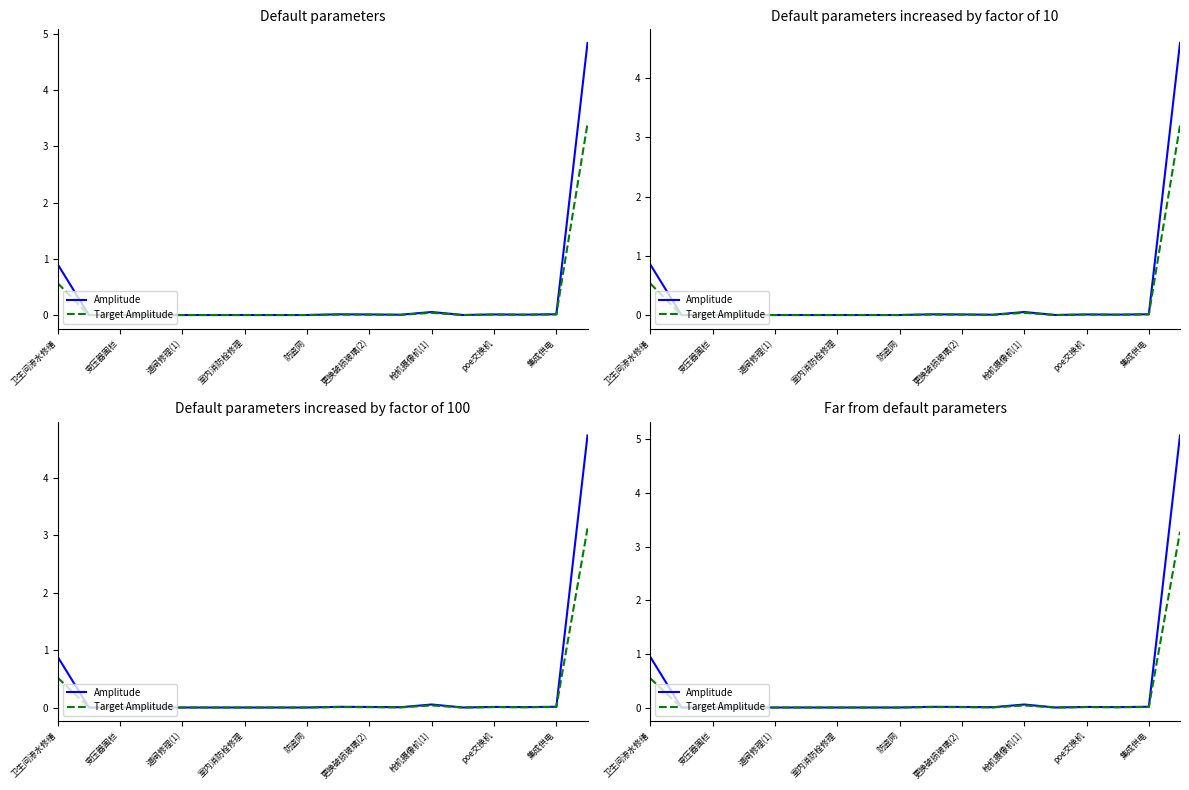

Between 道闸修理(1) and poe交换机, which is larger?

poe交换机